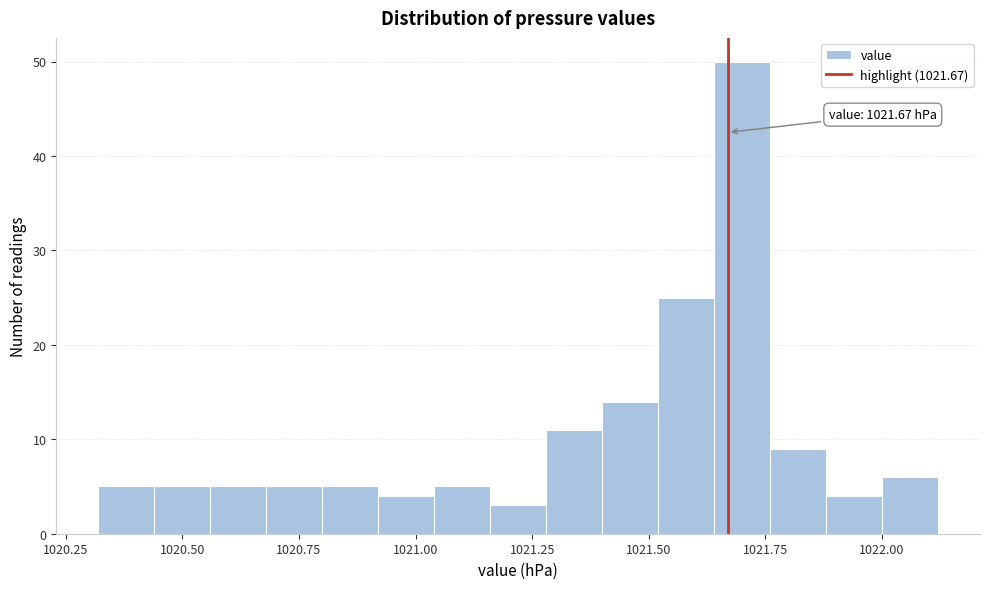

Around what value on the x-axis is the tallest bar? Give the approximate position of its centre, as read against the axis.

1021.70